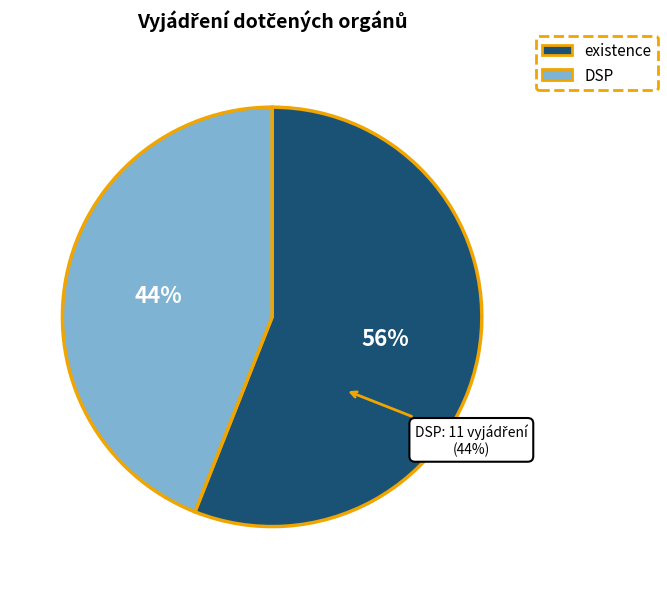

What is the majority slice?

existence